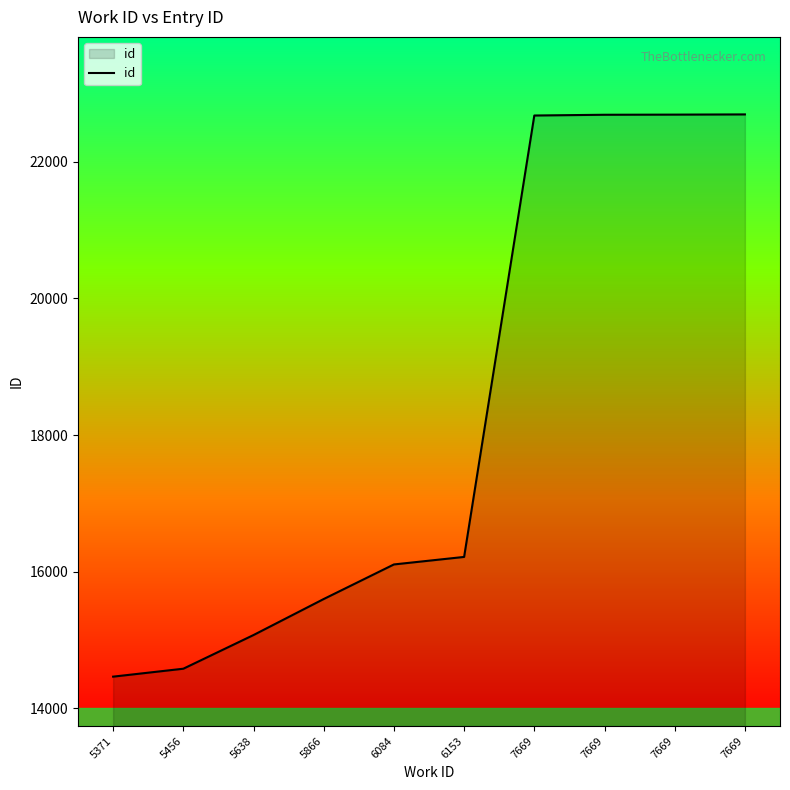

How many values are below 16216?

5